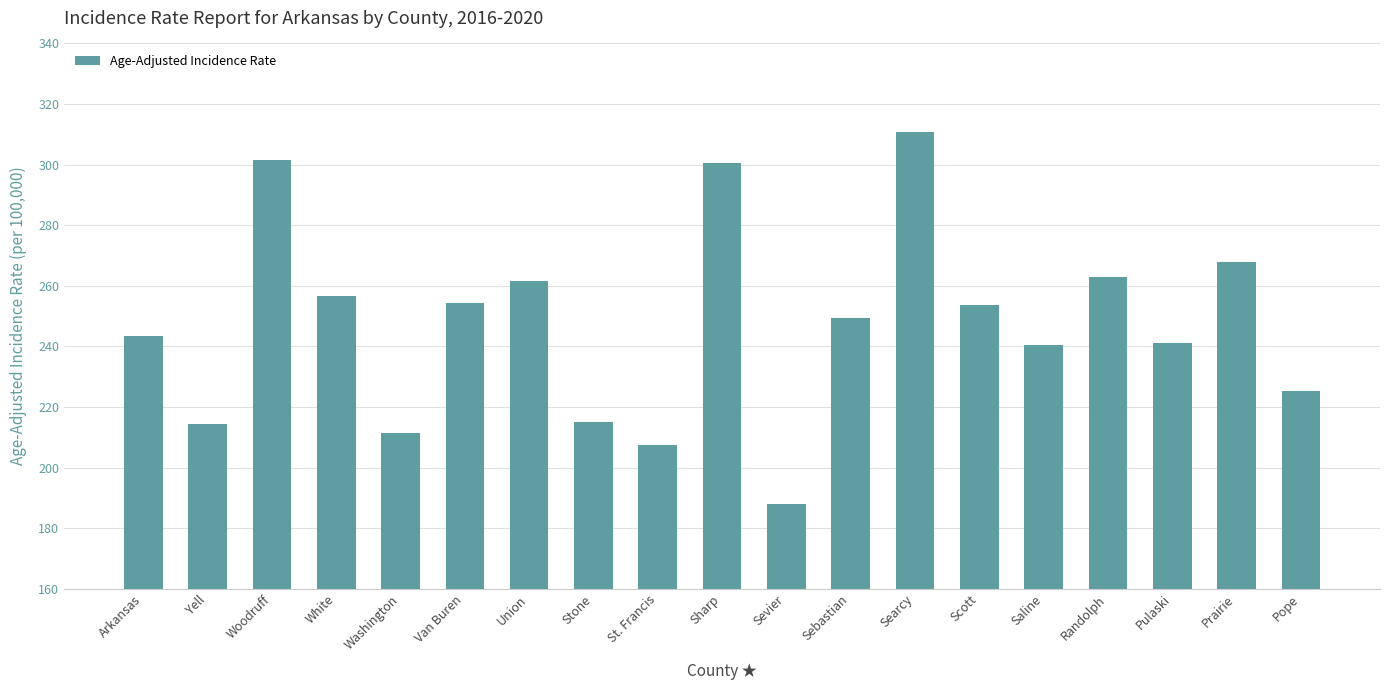

The chart shows a value of 433.8 at White. True or false?

False